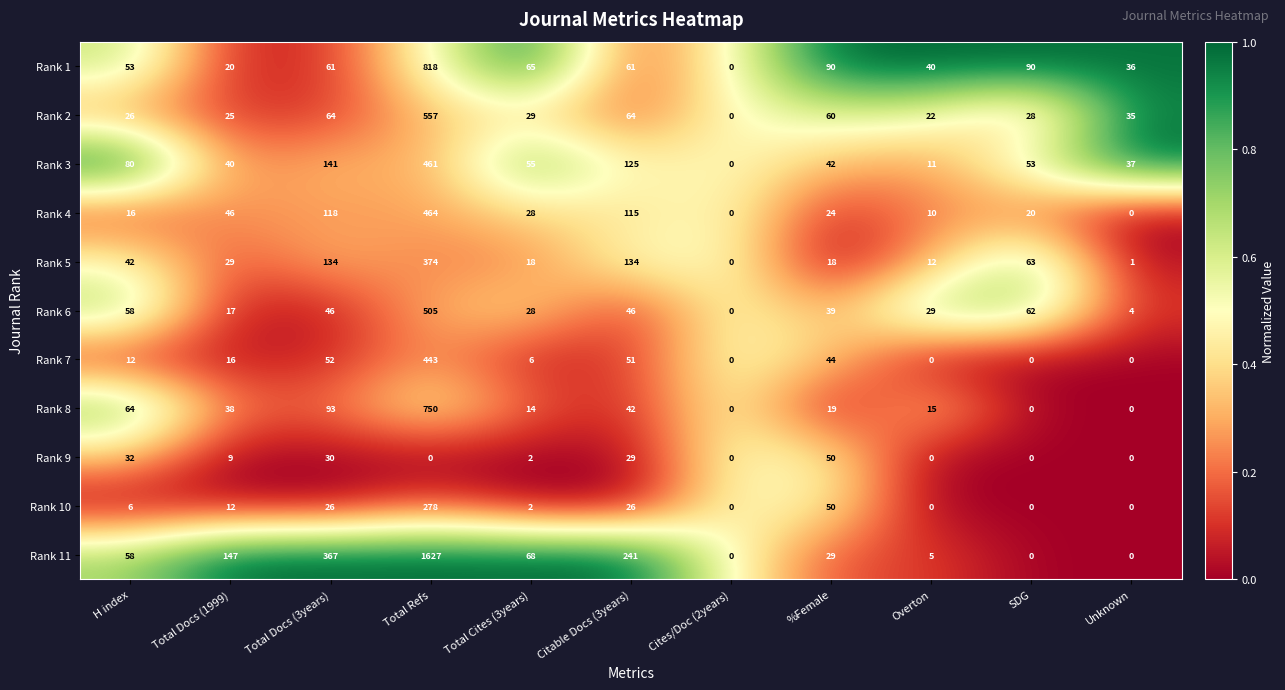

True or false: Rank 11 has a value of 147 at Total Docs (1999).

True